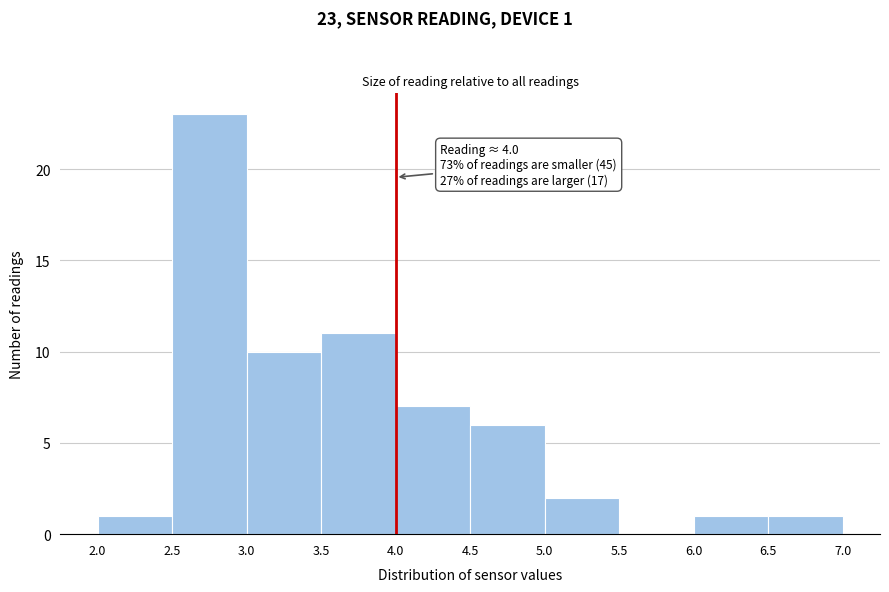

Over which range of the x-axis is the bar tallest?

2.5 to 3.0